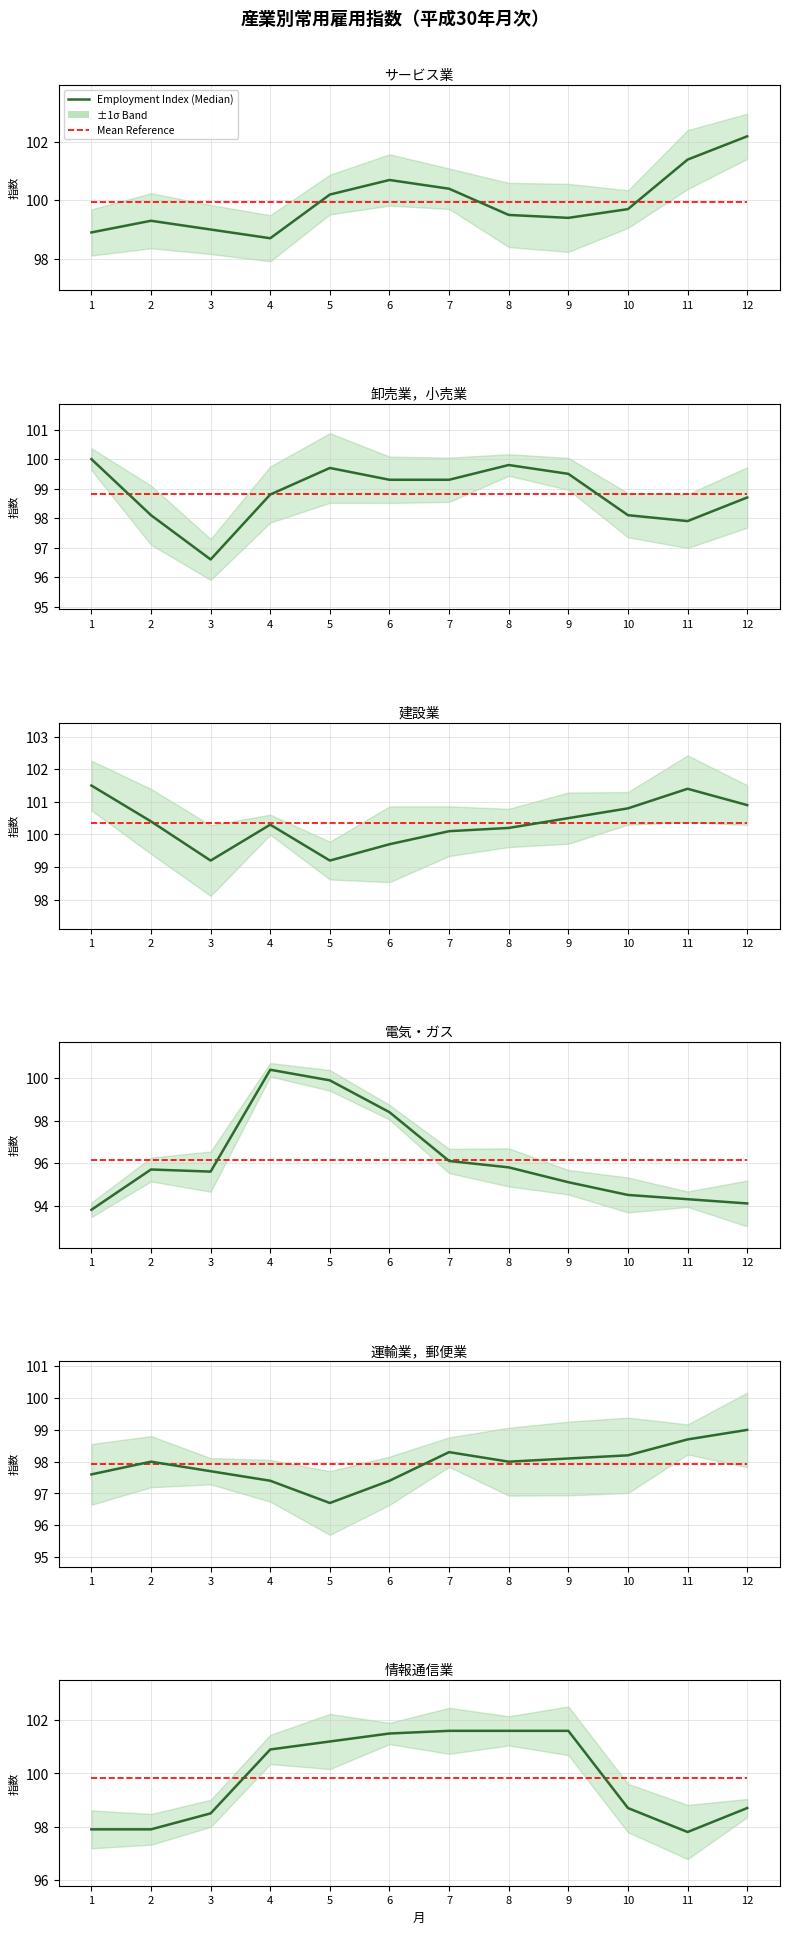

What is the difference between the maximum and minimum values in the 卸売業，小売業 series?

3.4